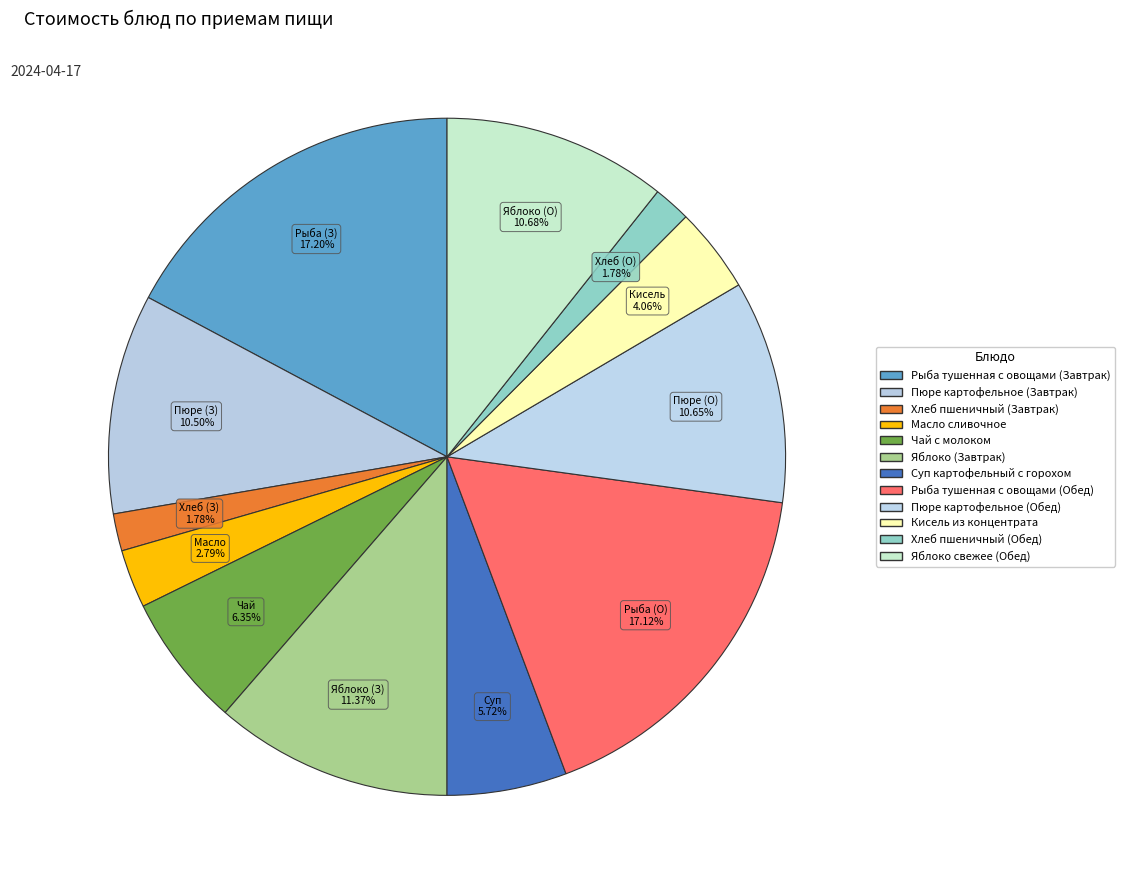

Combined, do Рыба тушенная с овощами (Обед) and Яблоко свежее (Обед) account for over 50%?

No